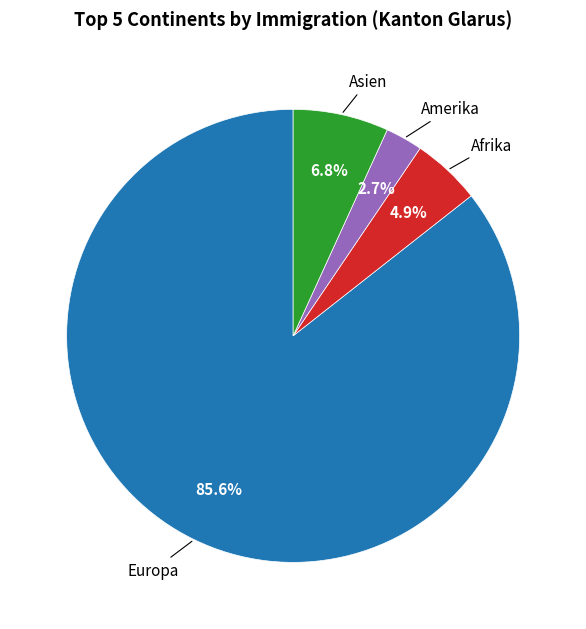

Is there any slice that represents more than half of the pie?

Yes